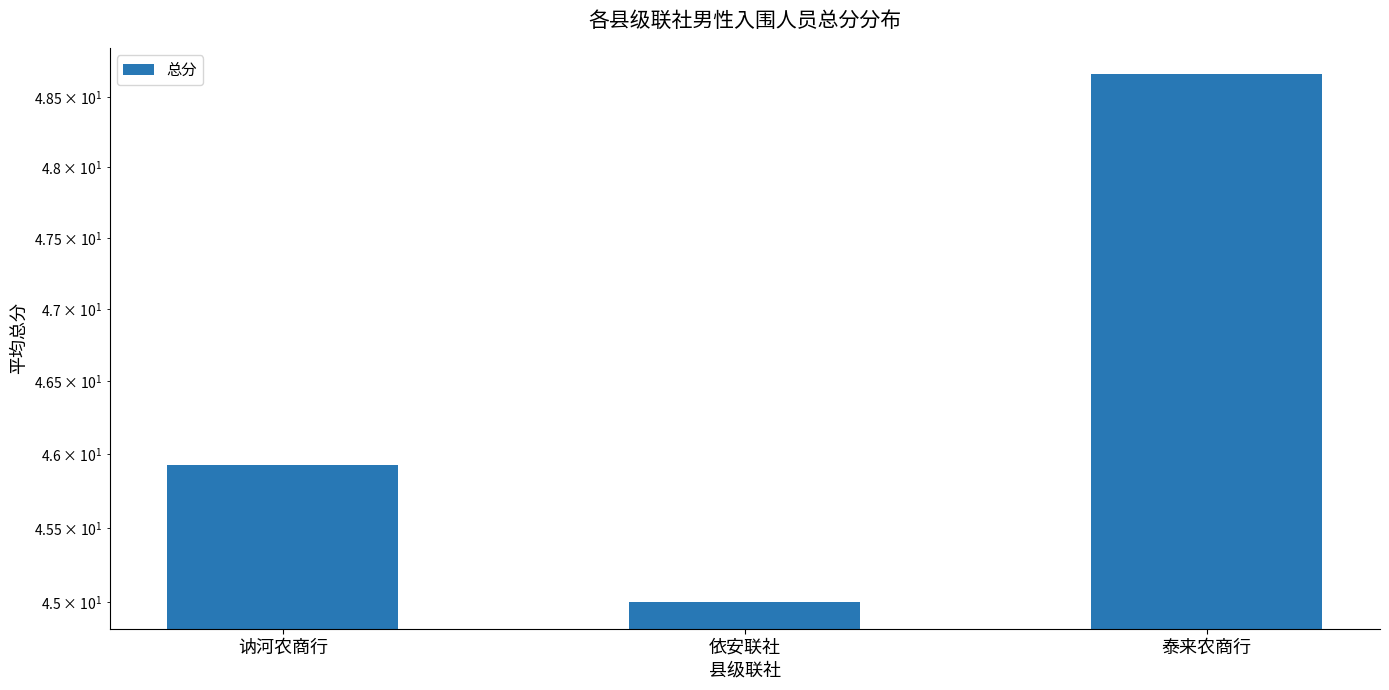

What is the difference between the second highest and minimum values?

0.9